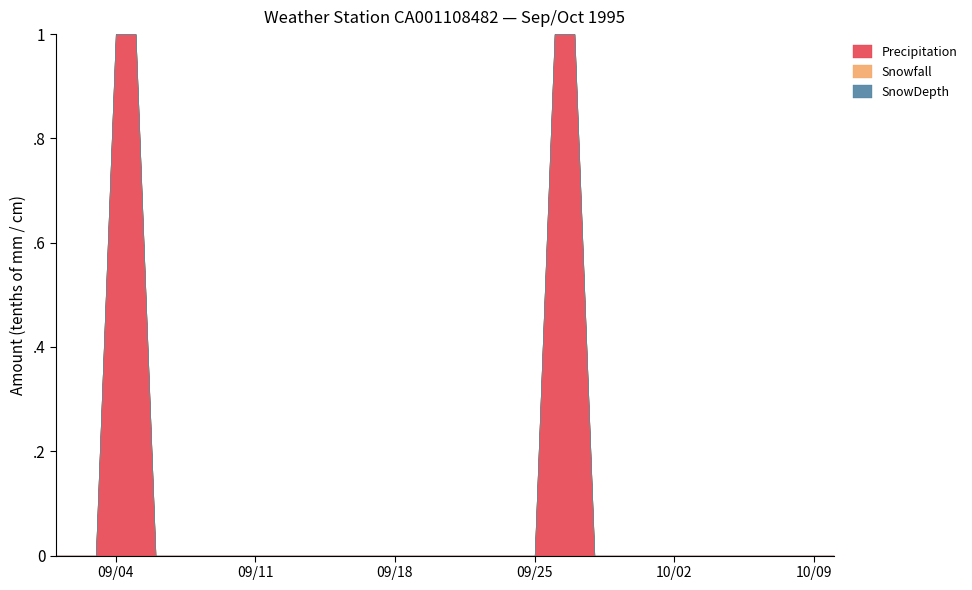

Which has a higher value, 1995-09-06 or 1995-09-02?

1995-09-06